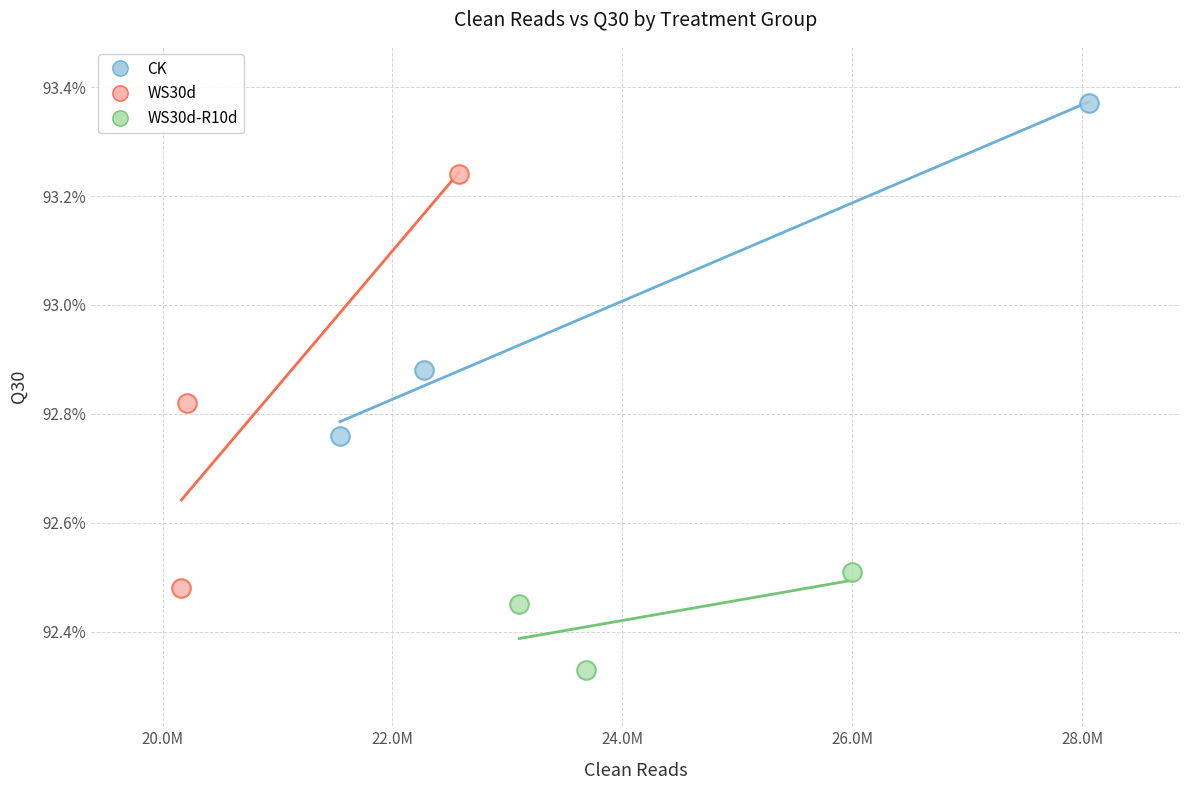

What are all the series names shown in the legend?

CK, WS30d, WS30d-R10d